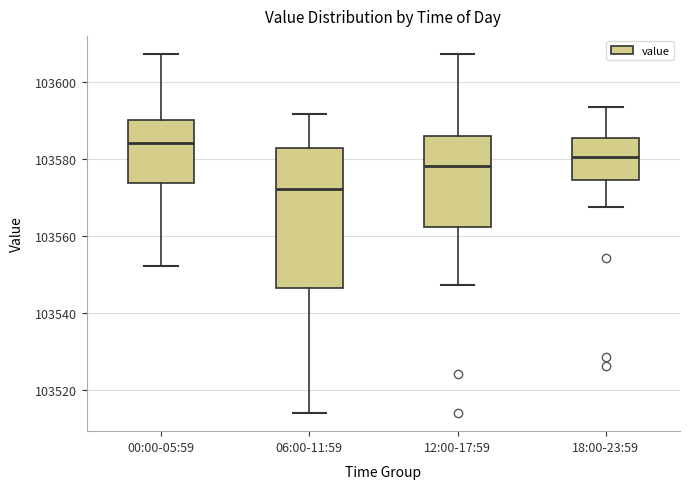

Reading left to right, read every box against the y-axis: the position of its median line, the range the box covers, and the ends of its whiskers. The values are not printed on the chart, so give them approximately, as read against the axis.

00:00-05:59: median 103584, box 103574 to 103590, whiskers 103552 to 103608
06:00-11:59: median 103572, box 103546 to 103582, whiskers 103514 to 103592
12:00-17:59: median 103578, box 103562 to 103586, whiskers 103548 to 103608
18:00-23:59: median 103580, box 103574 to 103586, whiskers 103568 to 103594